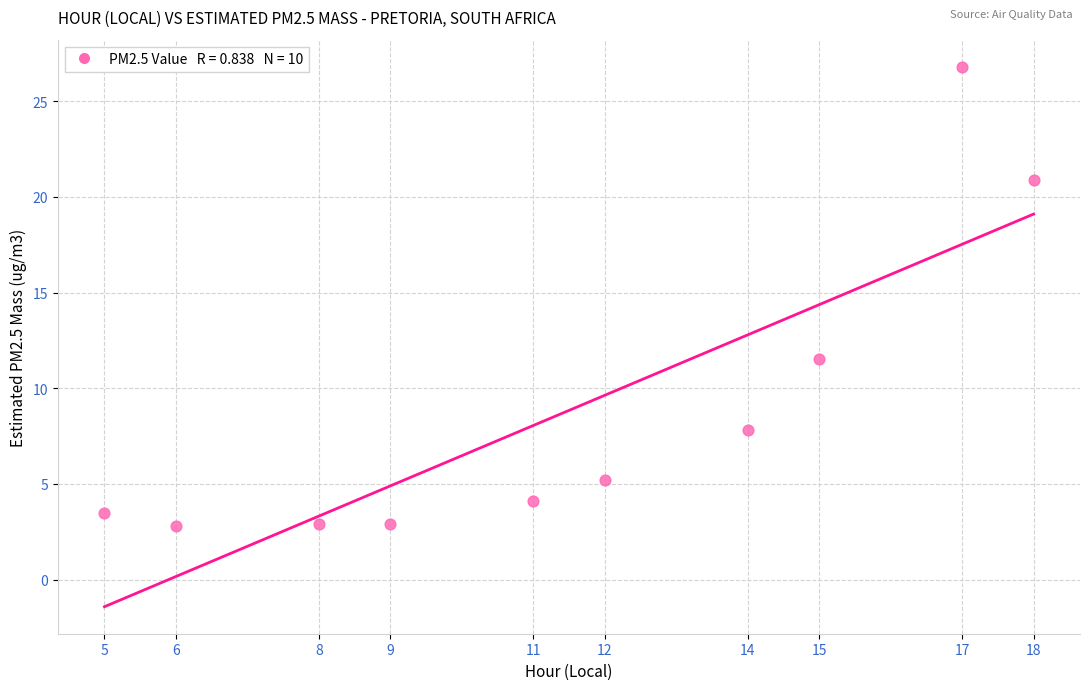

What Y value in the scatter plot is closest to 14?

11.5